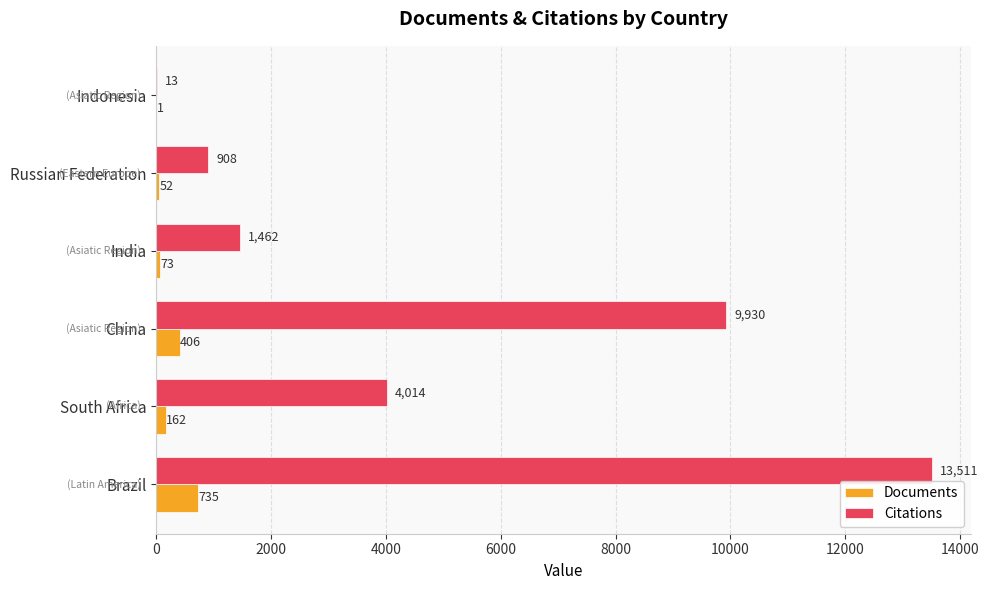

What are all the series names shown in the legend?

Documents, Citations